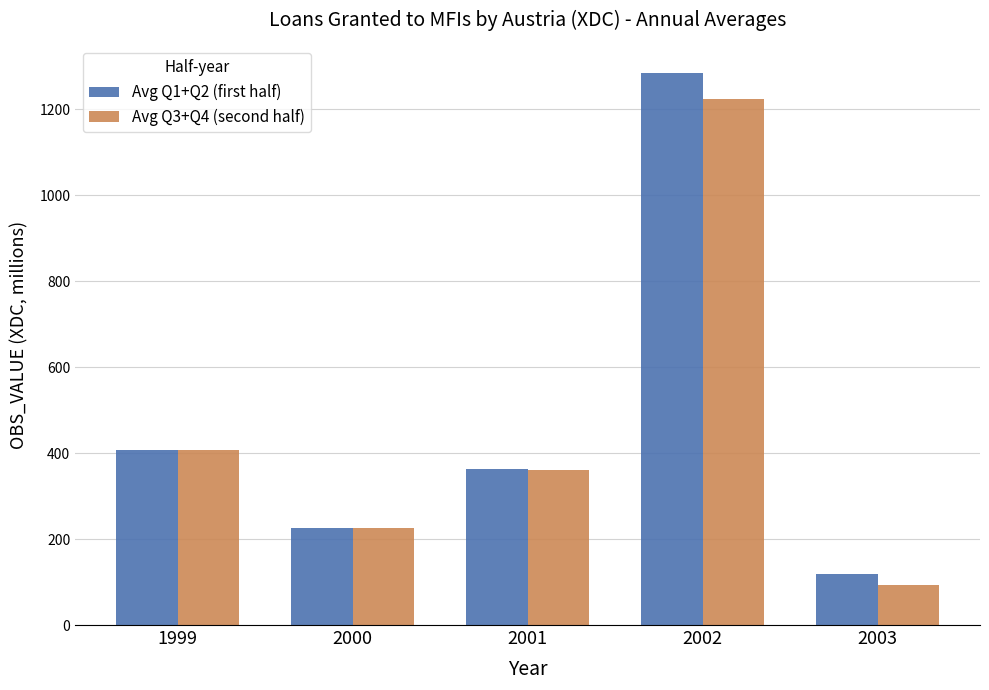

Which series changed the most between 1999 and 2003?

Avg Q3+Q4 (second half)